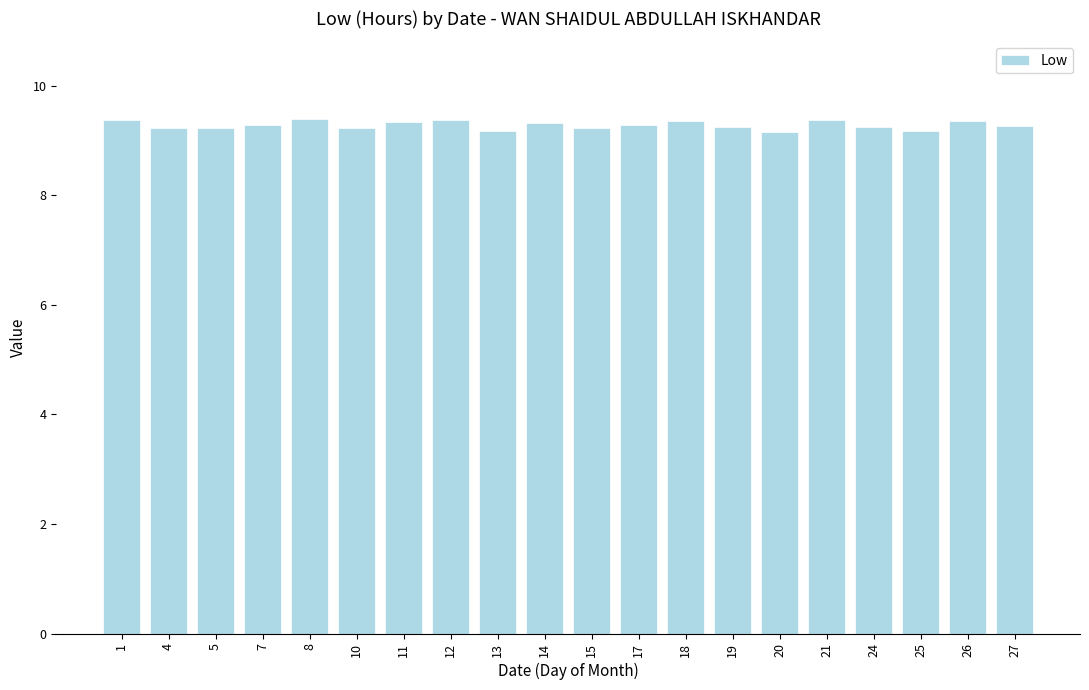

What is the value of the 16th bar from the left?

9.4